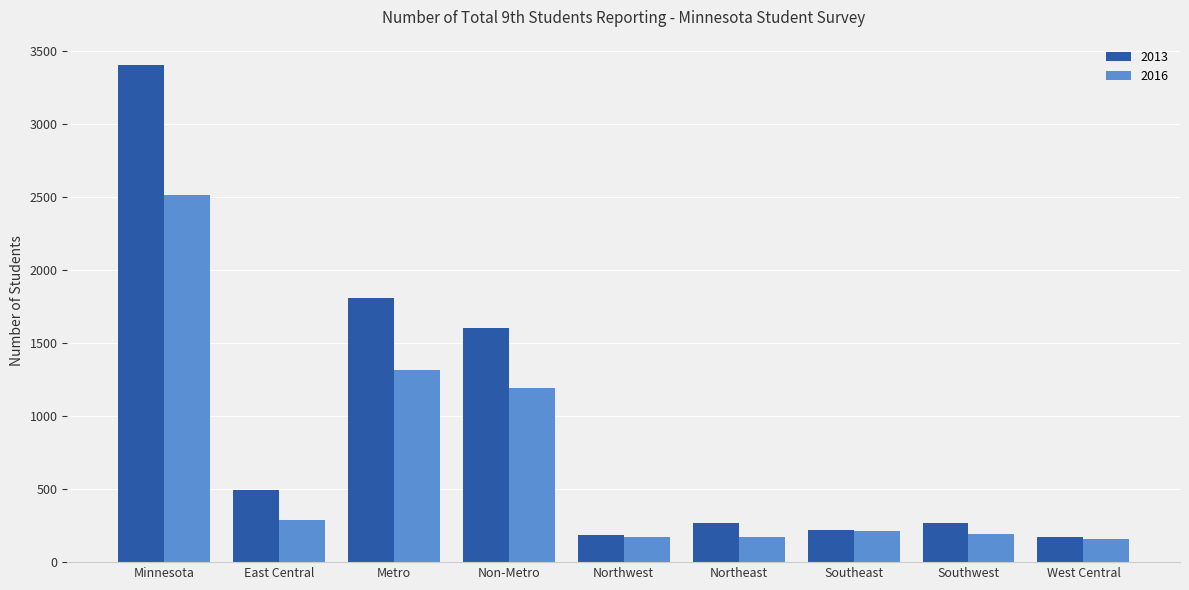

True or false: 2013 has a value of 1102 at Minnesota.

False